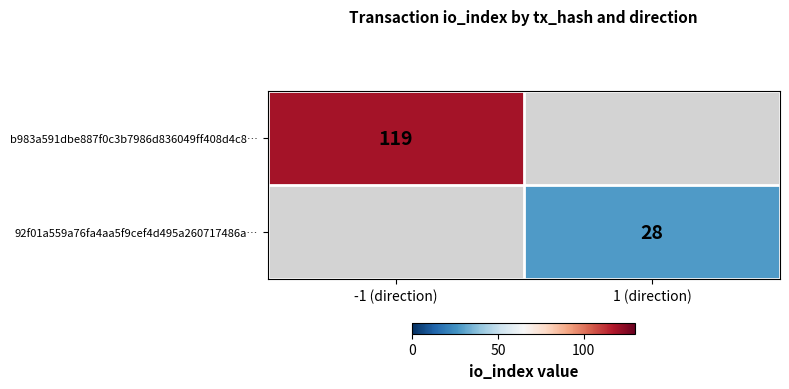

How many data points does each series have?

2